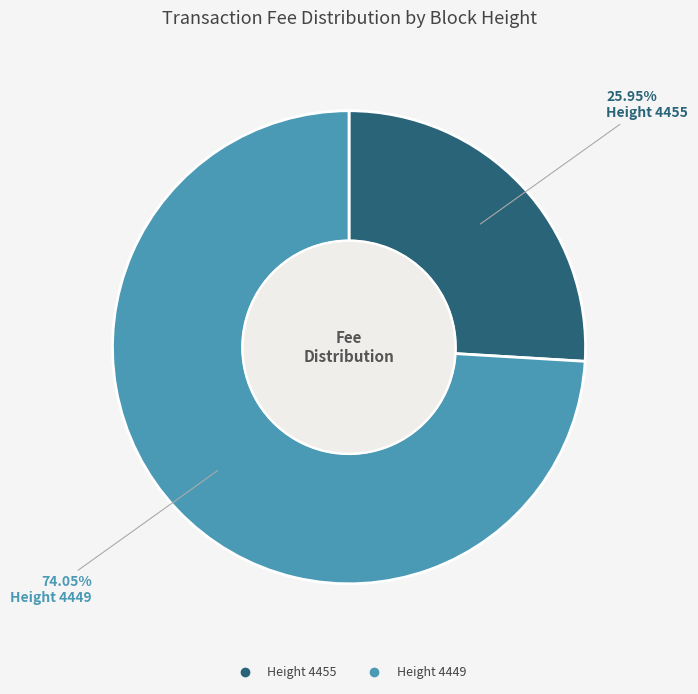

Is there any slice that represents more than half of the pie?

Yes